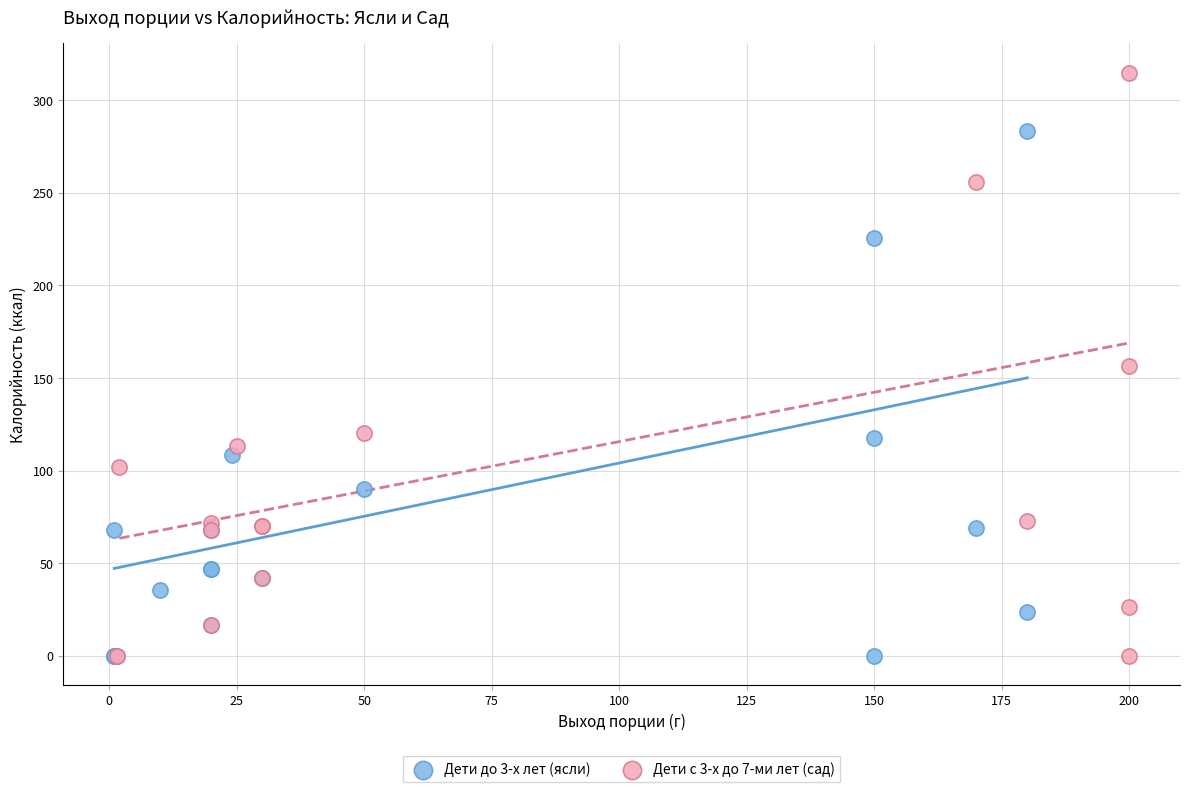

Which series contains the highest Y value?

Дети с 3-х до 7-ми лет (сад)